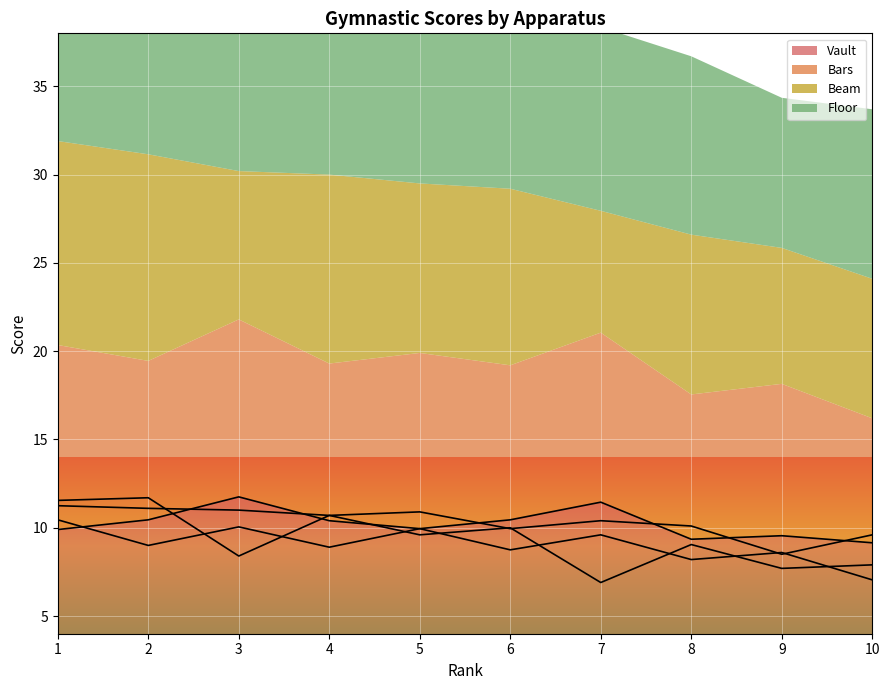

The Beam series shows 11.0 at 3. True or false?

False